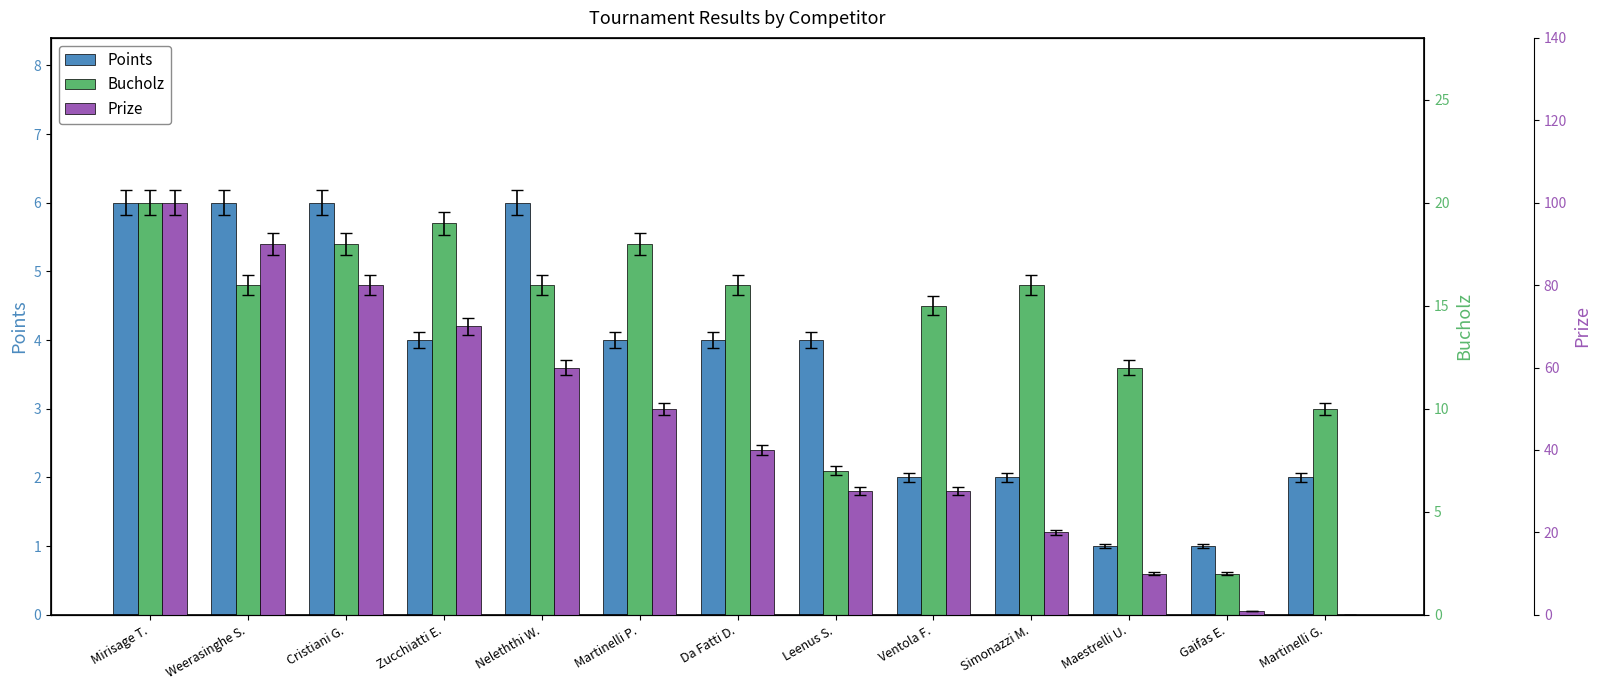

At which label is Points closest to 3?

Zucchiatti E.